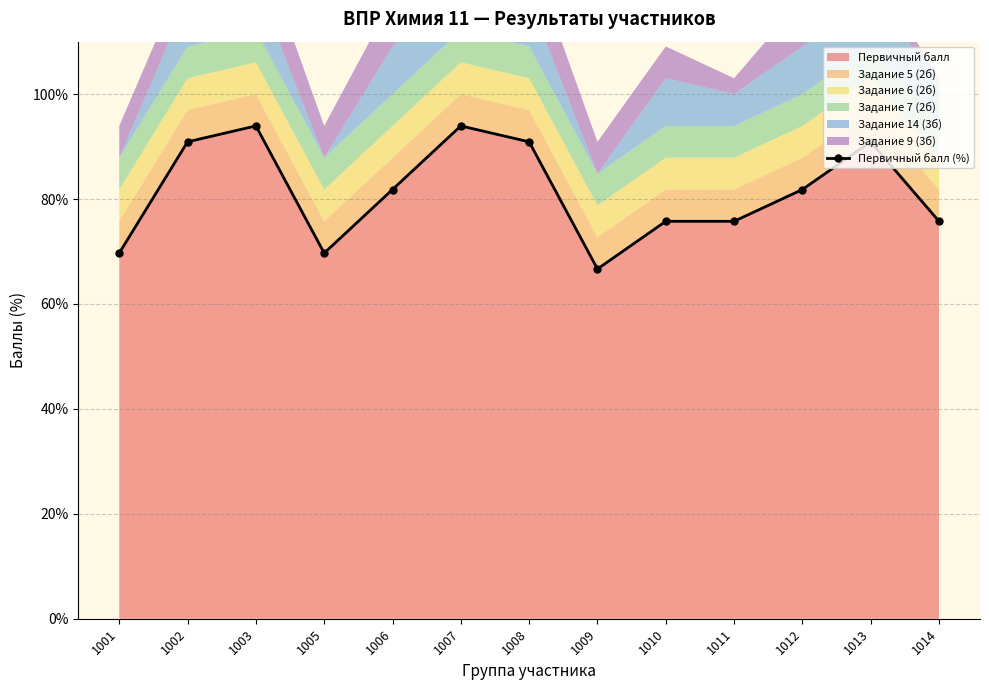

How many interior local peaks (higher than both neighbors) does the data have?

3